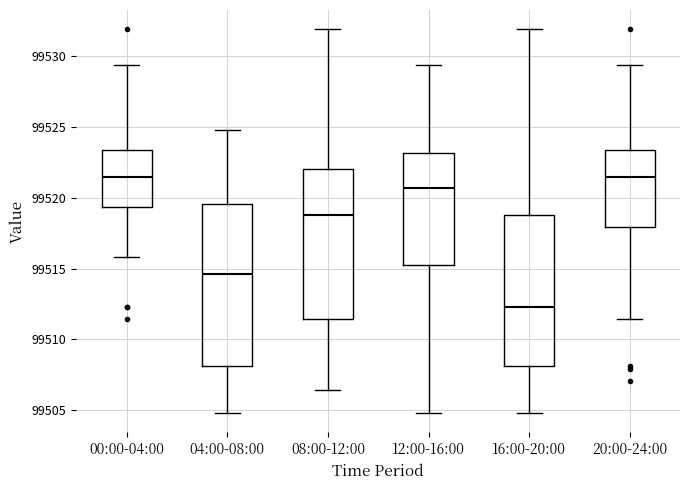

Which box is the tallest, from its lower edge to its upper edge?

04:00-08:00